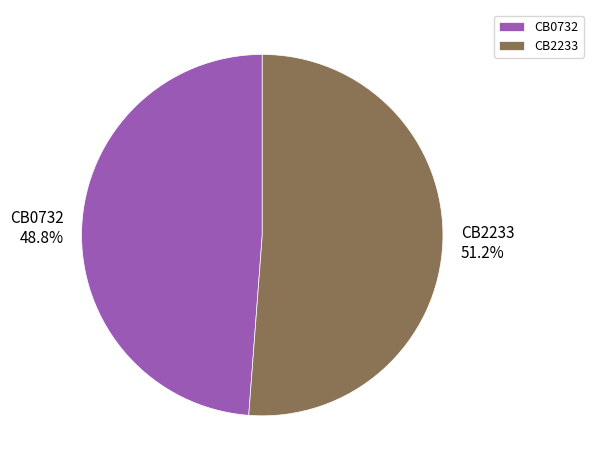

To the nearest percent, what percentage of the pie is CB2233?

51%